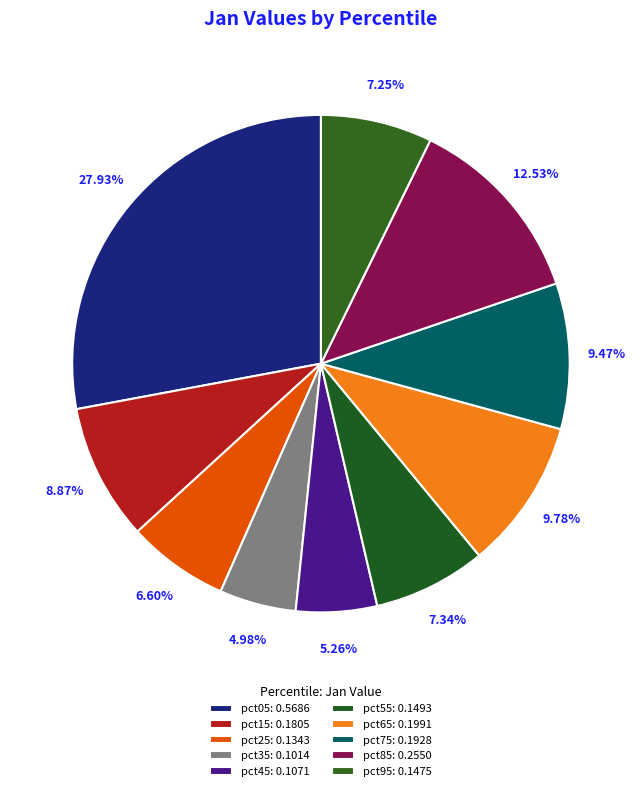

What is the total percentage of pct15 and pct75?

18.3%